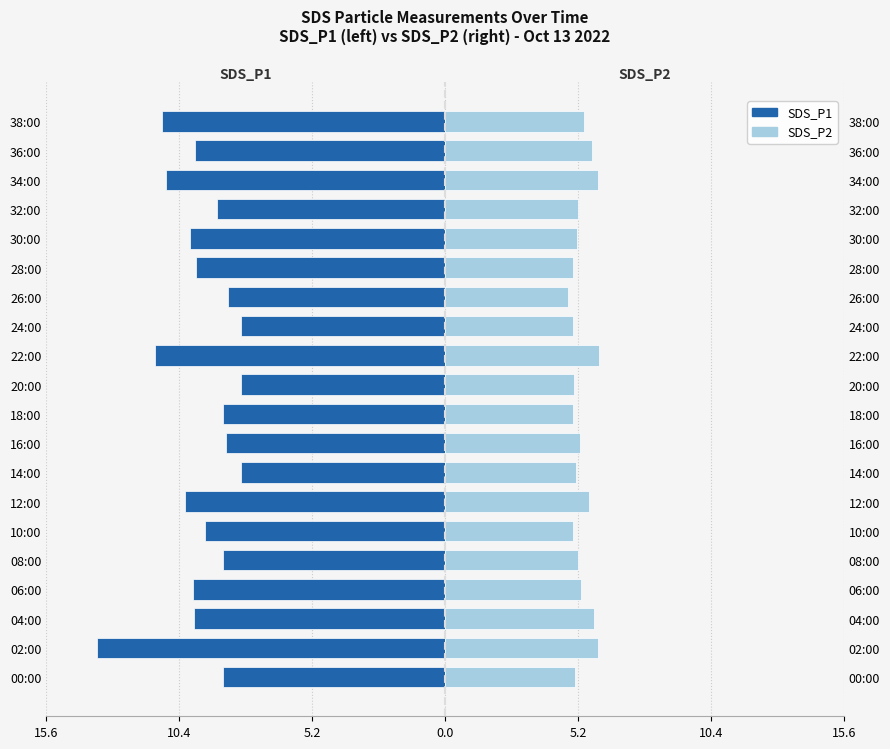

What is the difference between the maximum and minimum values in the SDS_P2 series?

1.2